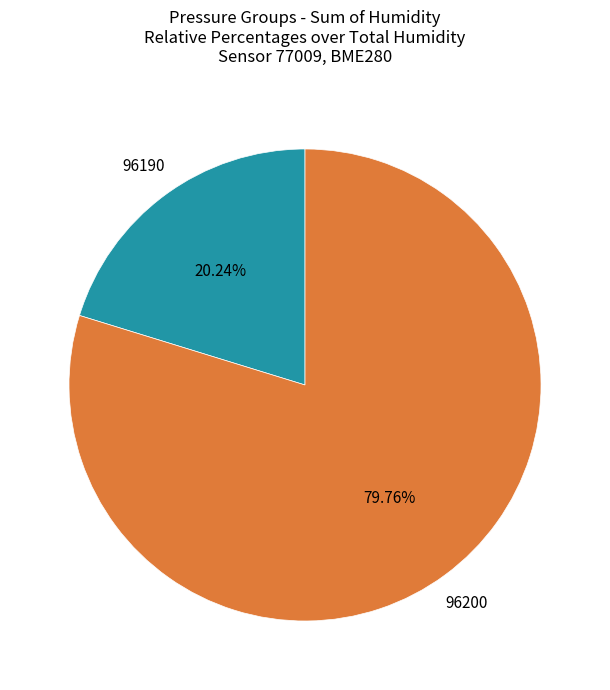

Is there any slice that represents more than half of the pie?

Yes